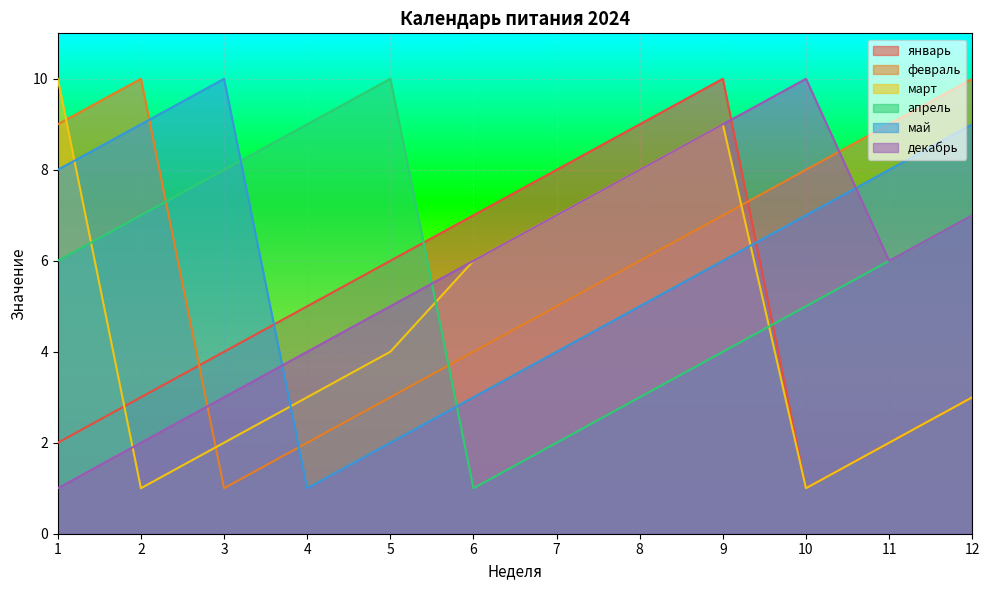

Where do февраль and май first cross each other?

2 and 3